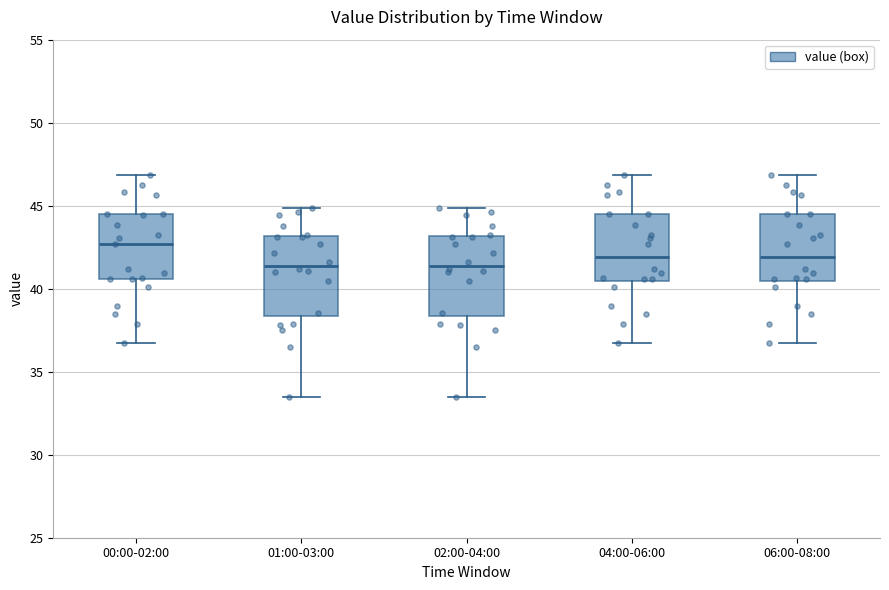

Reading left to right, read every box against the y-axis: the position of its median line, the range the box covers, and the ends of its whiskers. The values are not printed on the chart, so give them approximately, as read against the axis.

00:00-02:00: median 42.5, box 40.5 to 44.5, whiskers 36.5 to 47.0
01:00-03:00: median 41.5, box 38.5 to 43.0, whiskers 33.5 to 45.0
02:00-04:00: median 41.5, box 38.5 to 43.0, whiskers 33.5 to 45.0
04:00-06:00: median 42.0, box 40.5 to 44.5, whiskers 36.5 to 47.0
06:00-08:00: median 42.0, box 40.5 to 44.5, whiskers 36.5 to 47.0